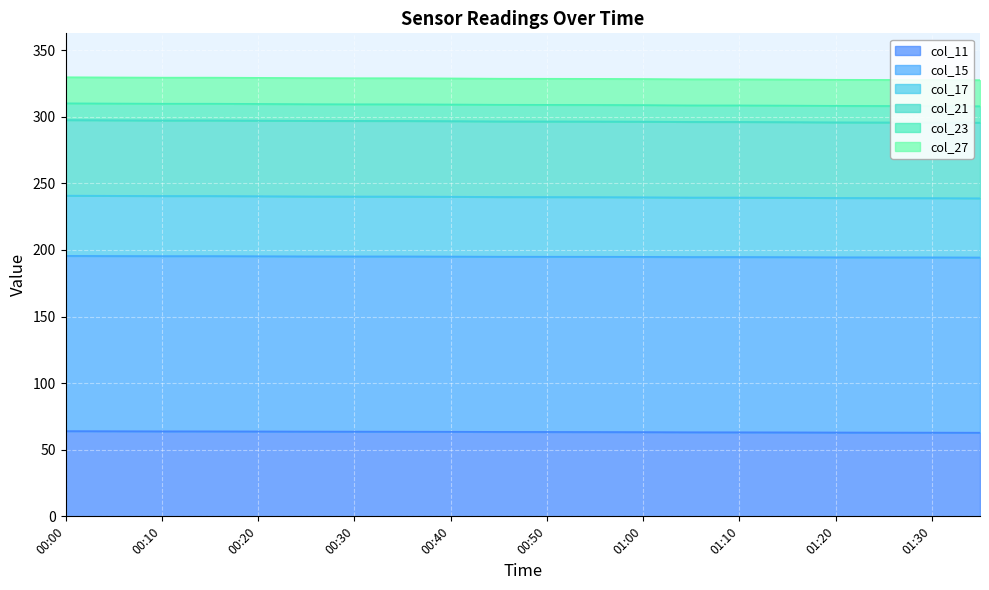

Where does the col_11 series first go above 63?

00:00